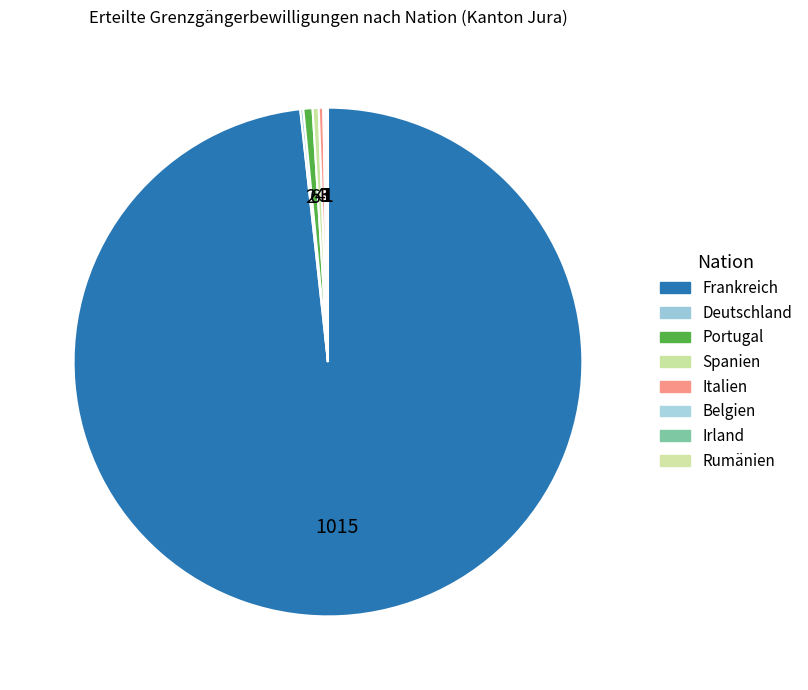

Approximately how many times larger is the value at Italien compared to Belgien?

3.0